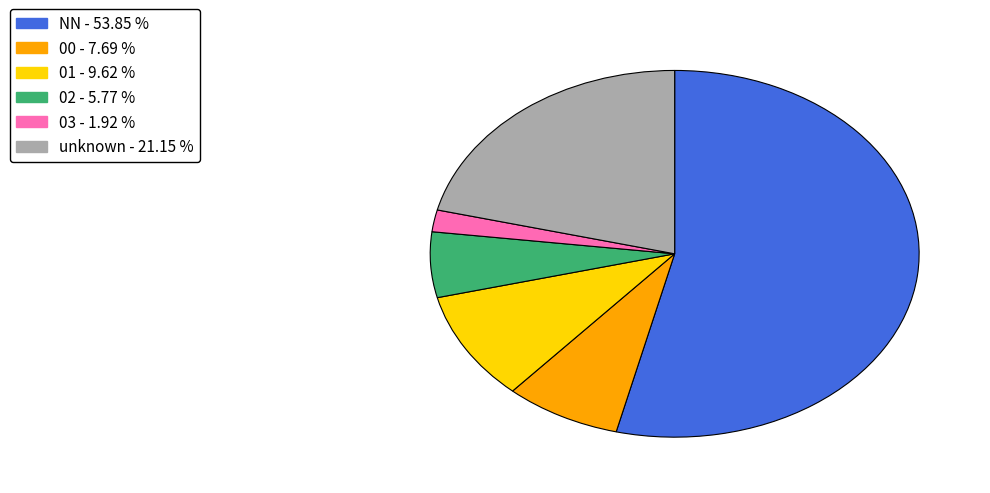

Is there a majority slice in this chart?

Yes